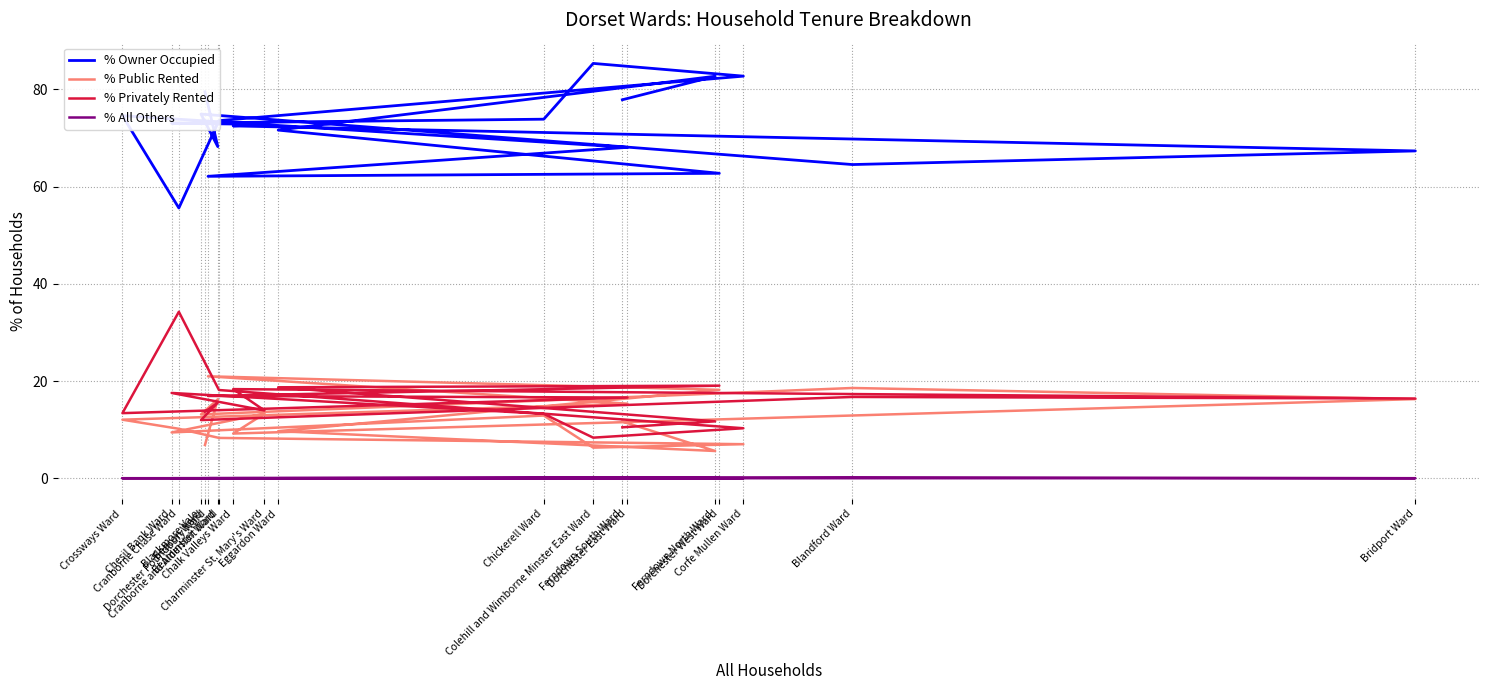

Does the chart have visible grid lines?

Yes